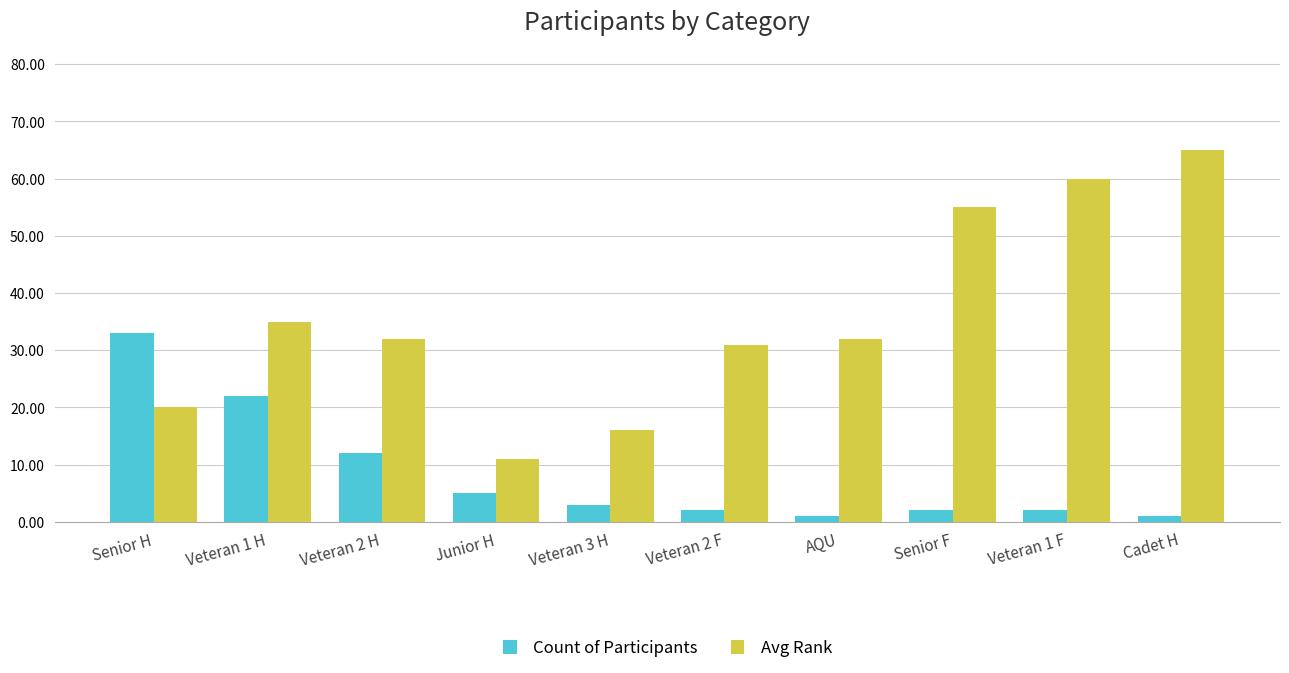

How many bars are there in each group?

2